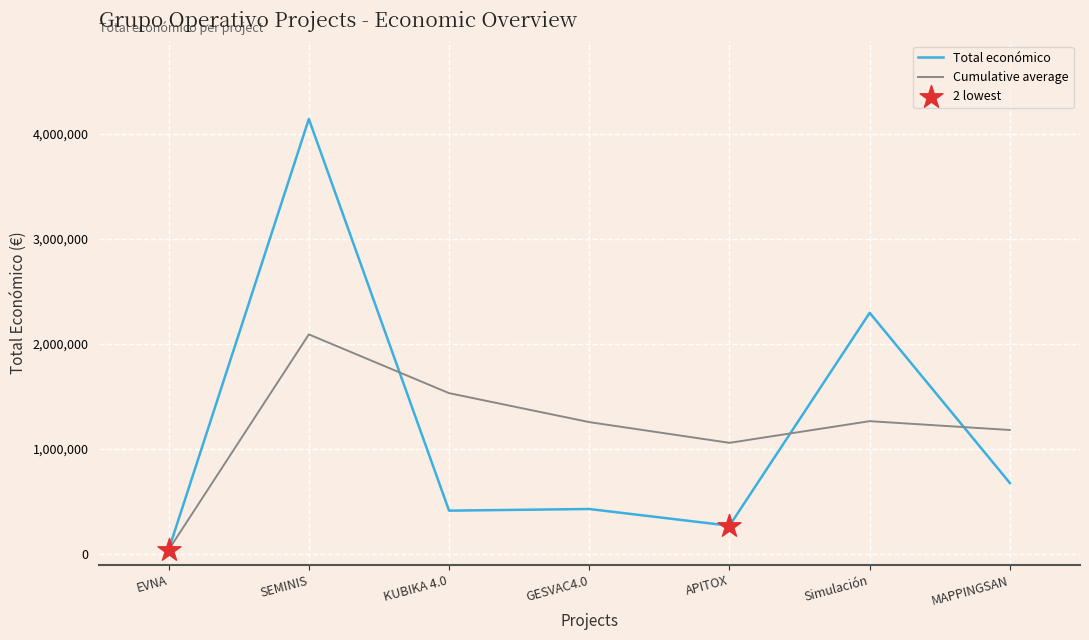

What is the difference between the highest and lowest values at APITOX?

788091.2